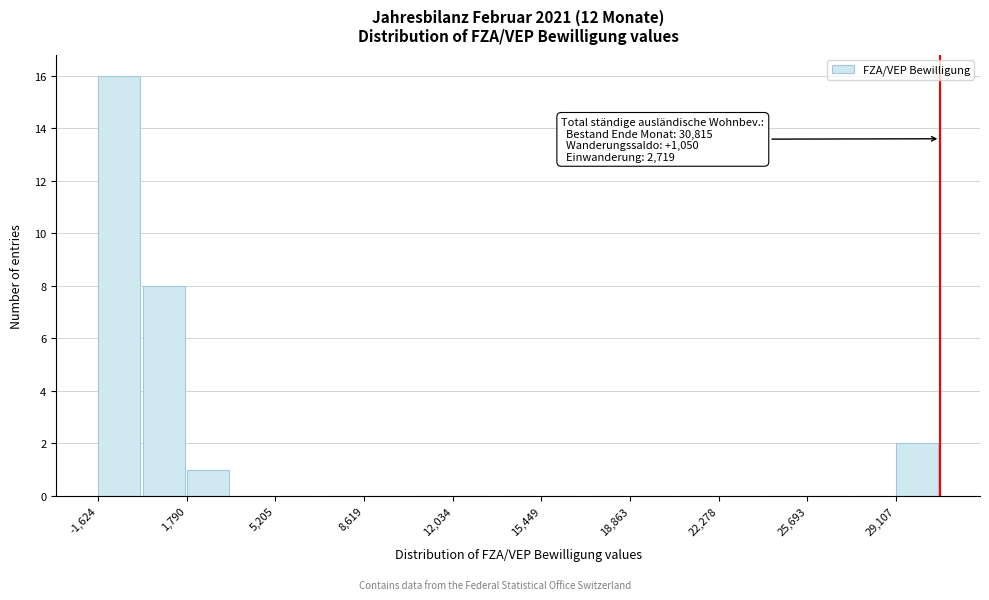

Read against the x-axis, roughly where is the centre of the tallest bar?

-1000